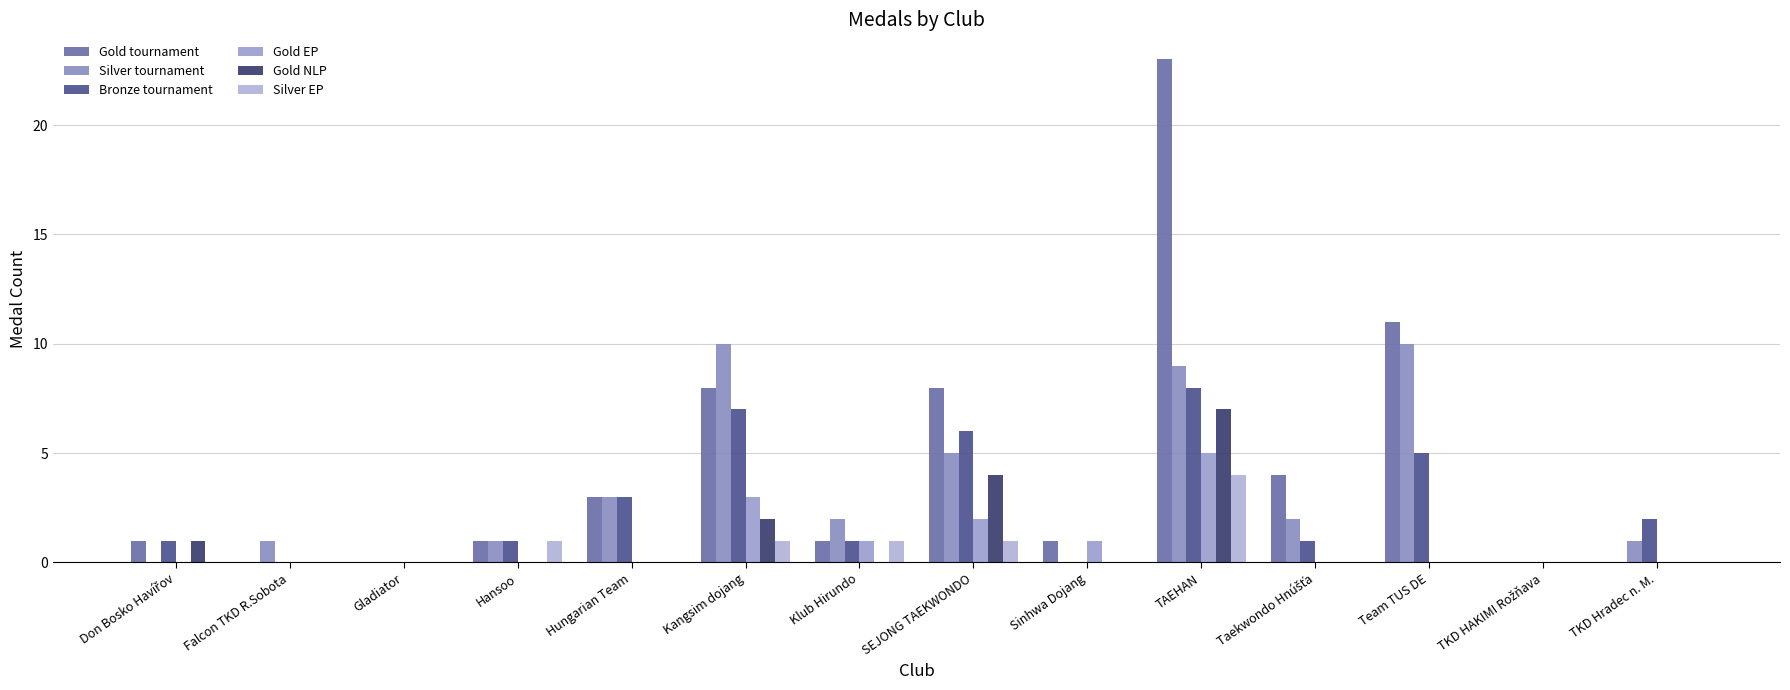

The value of Silver tournament at Falcon TKD R.Sobota is 1. True or false?

True